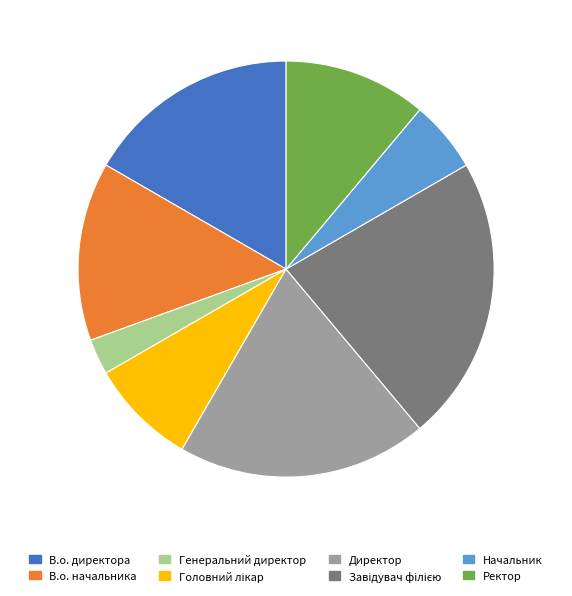

How many segments does this pie chart have?

8